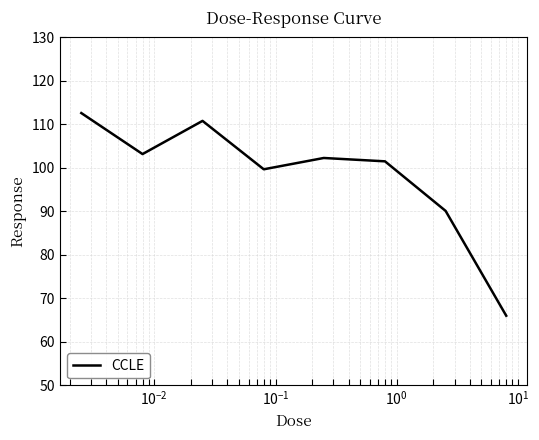

How many interior local peaks (higher than both neighbors) does the data have?

2